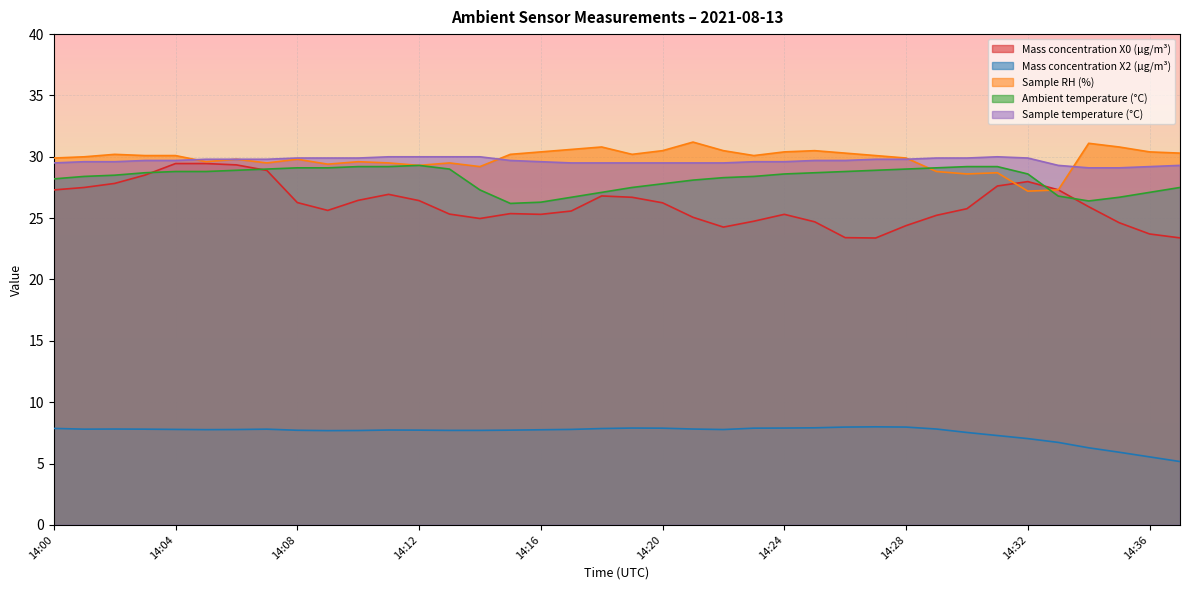

Which series has the widest spread of values?

Mass concentration X0 (μg/m³)